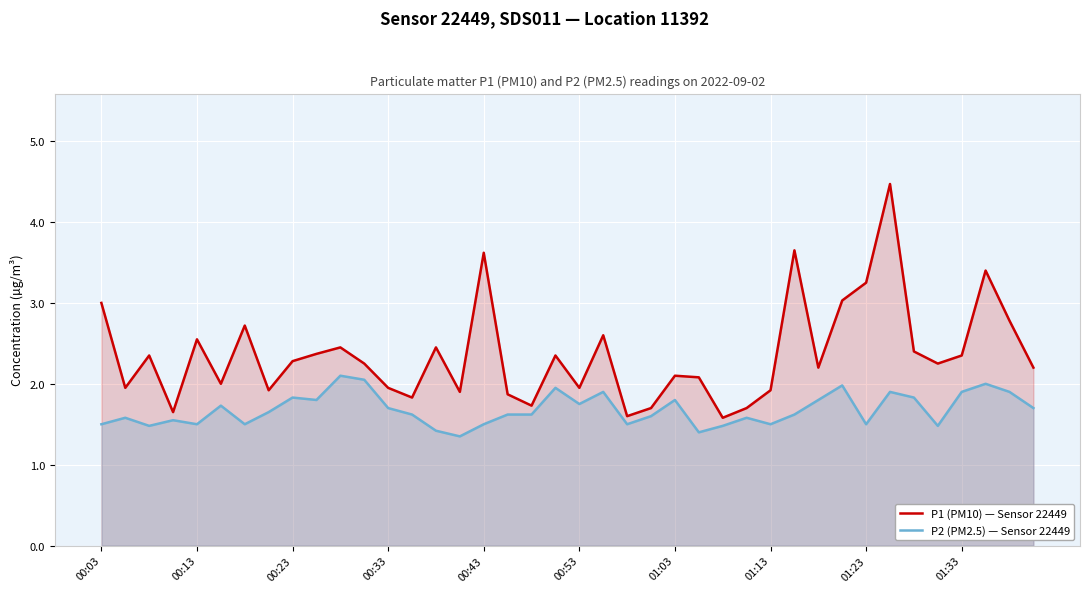

What is the maximum value shown in the chart?

4.5